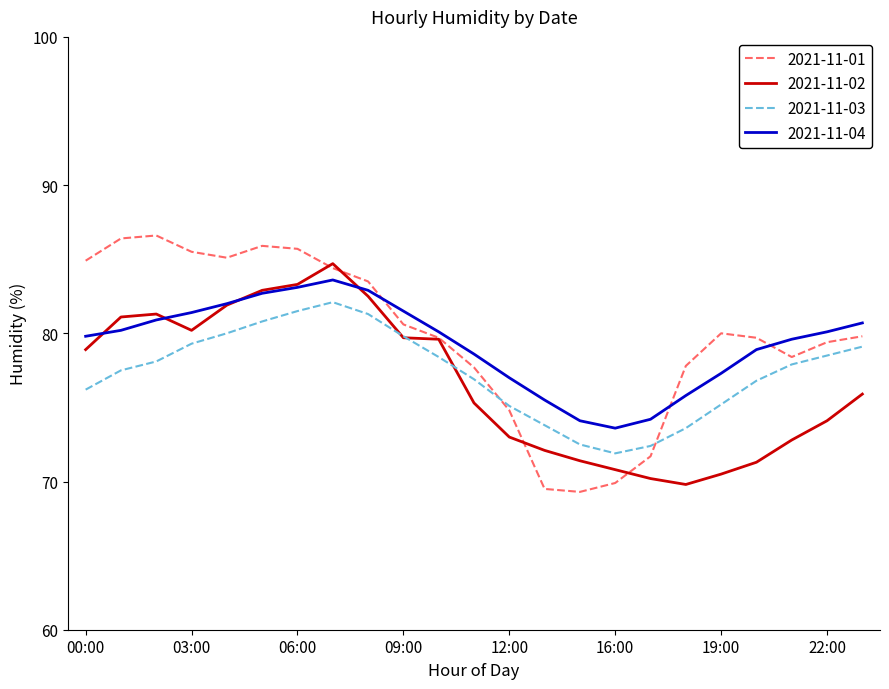

Does the chart have visible grid lines?

No